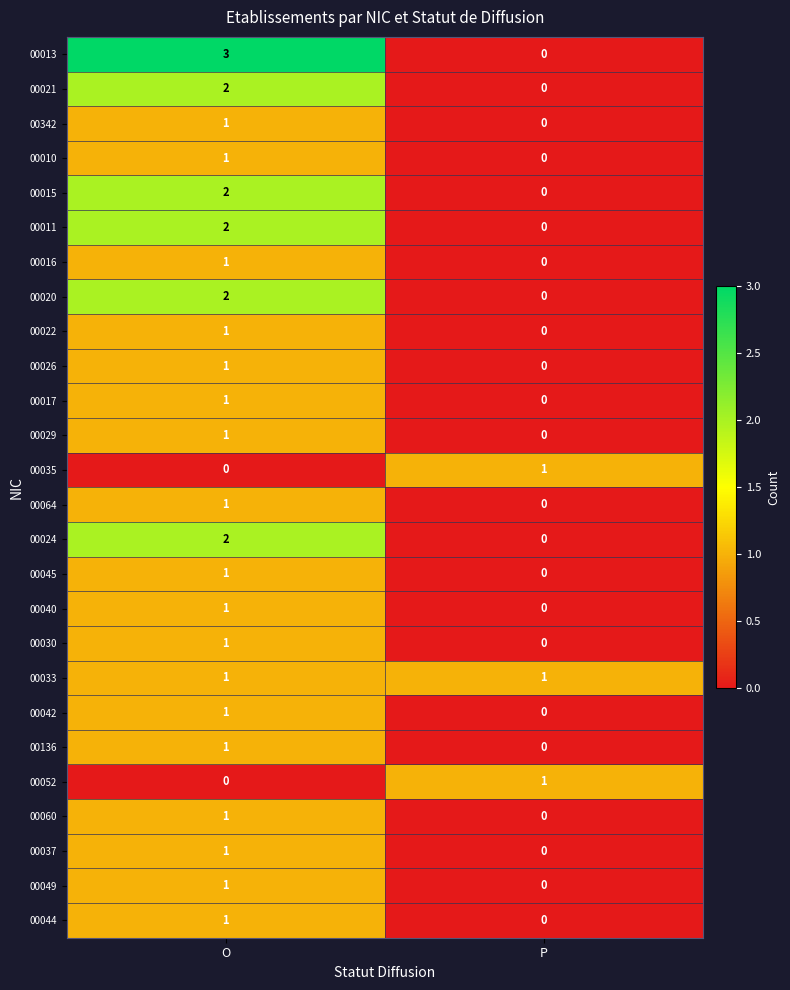

The value of 00015 at O is 1. True or false?

False